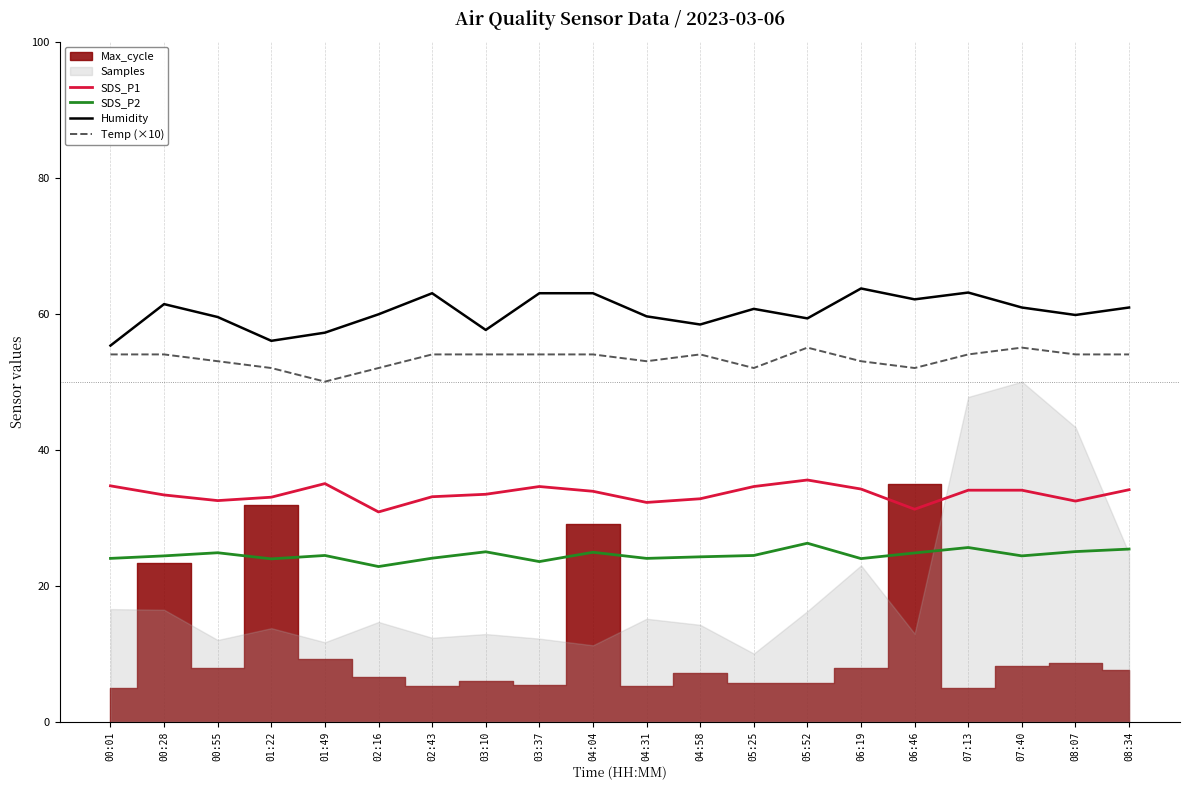

What is the sum of all Humidity values?

1204.4